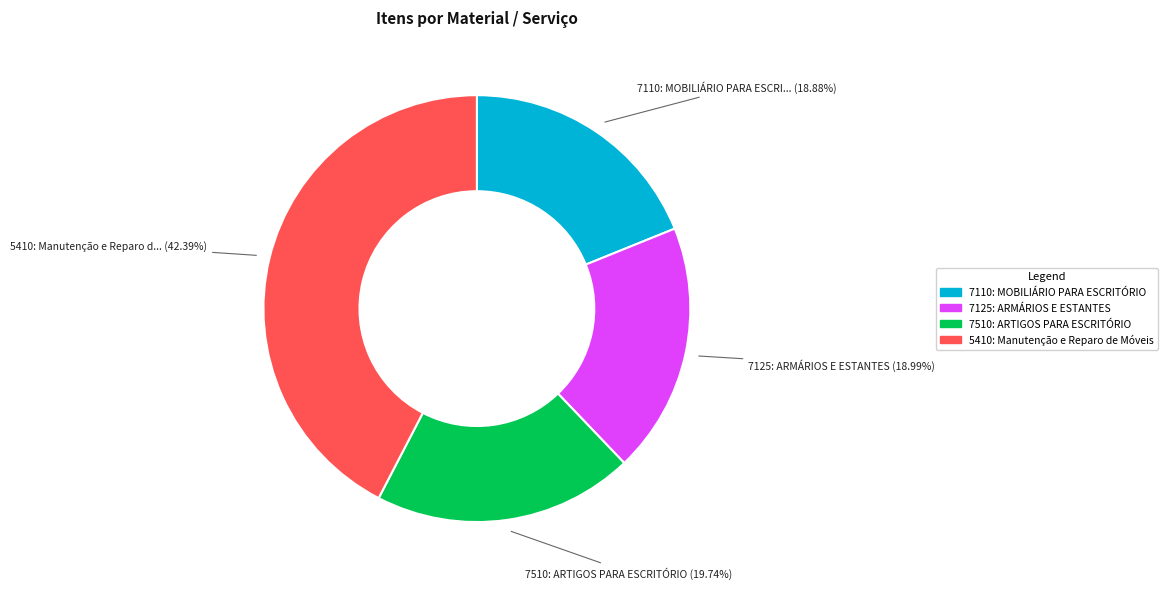

To the nearest percent, what is the difference between the largest and smallest slice percentages?

24%